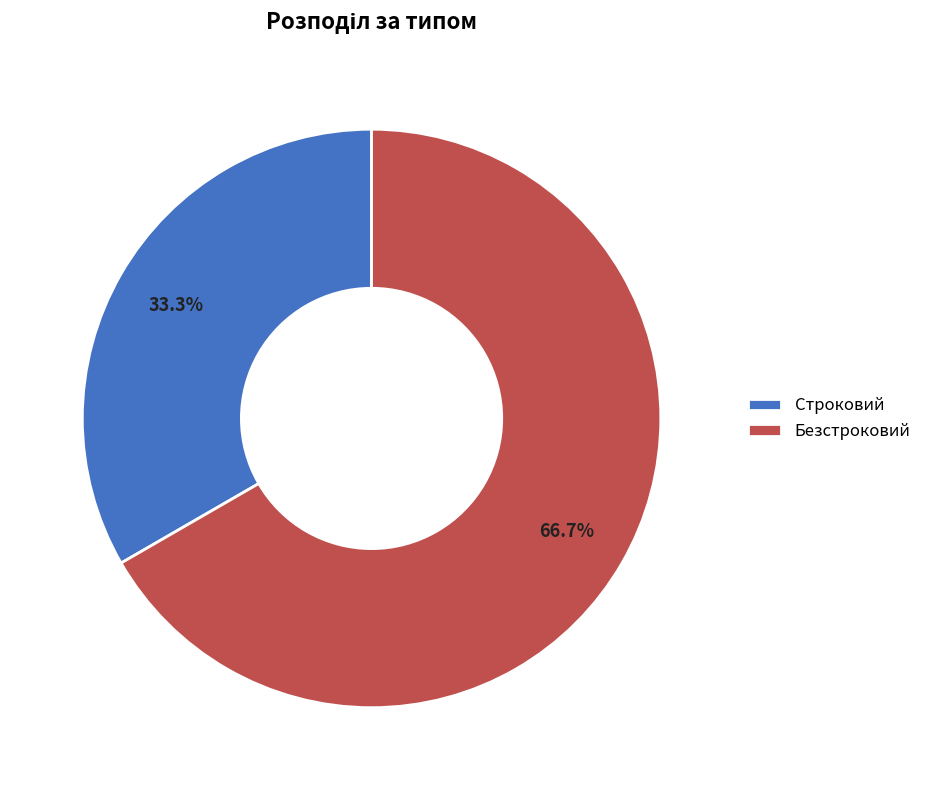

Which has a higher value, Безстроковий or Строковий?

Безстроковий